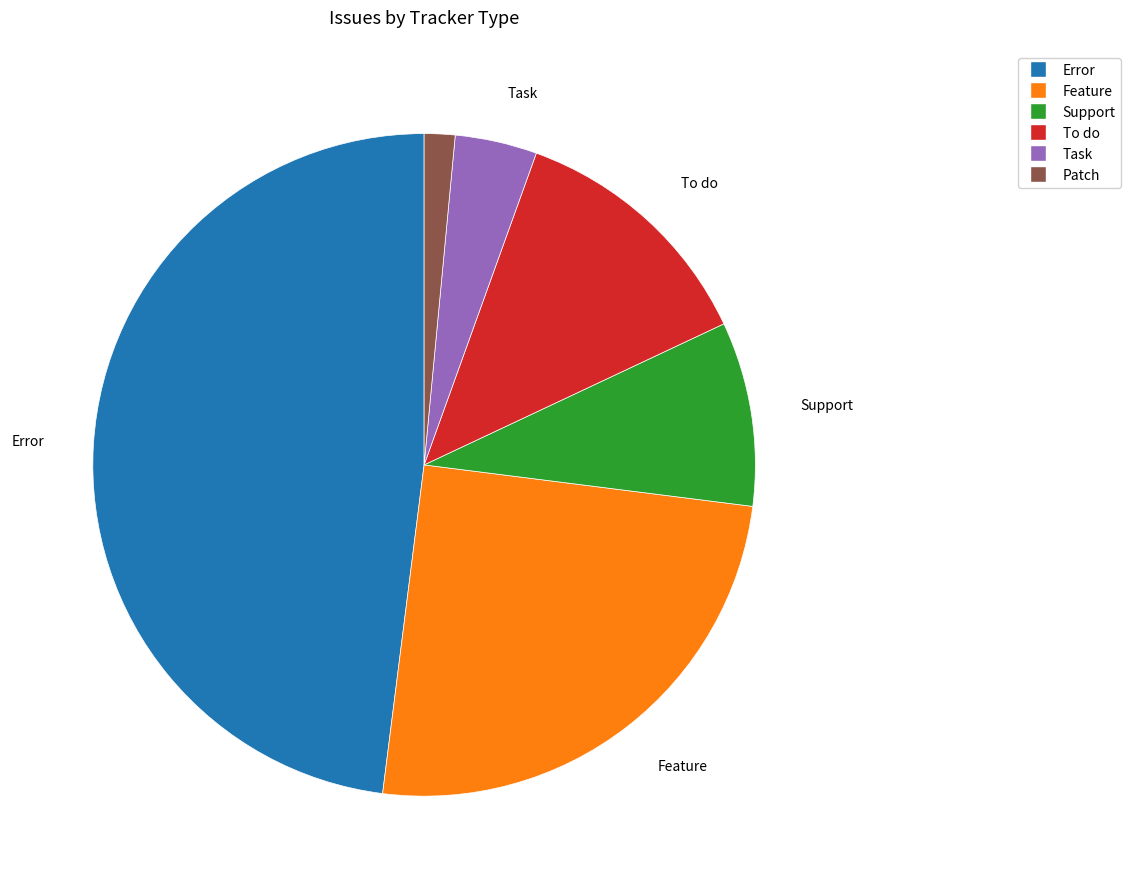

Count the number of slices in the pie.

6